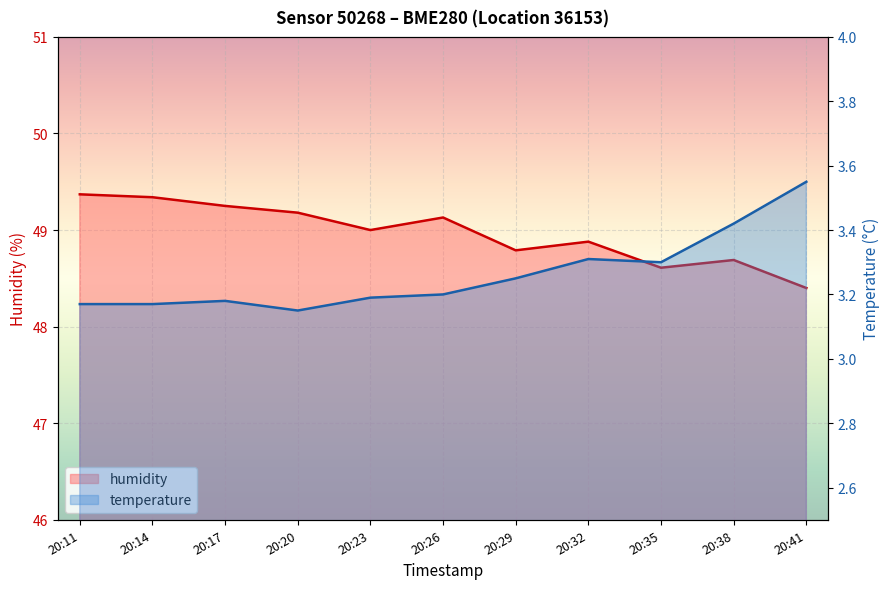

Which category has the highest value across all series?

20:11